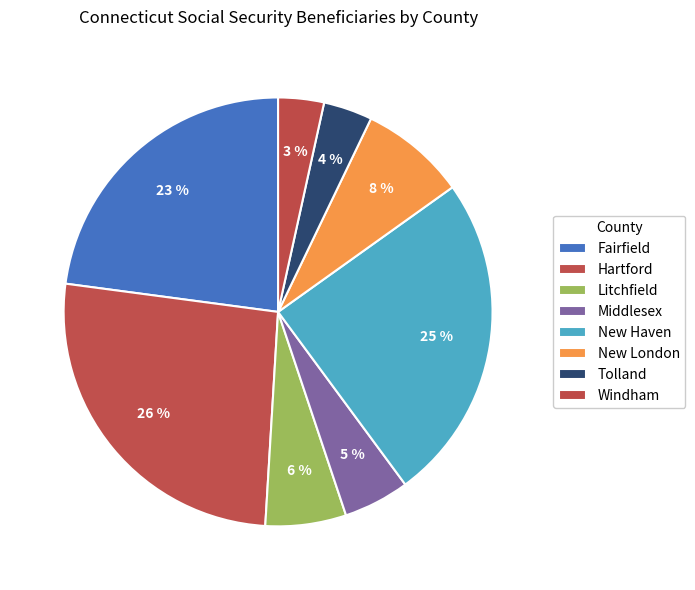

How many slices are in this pie chart?

8